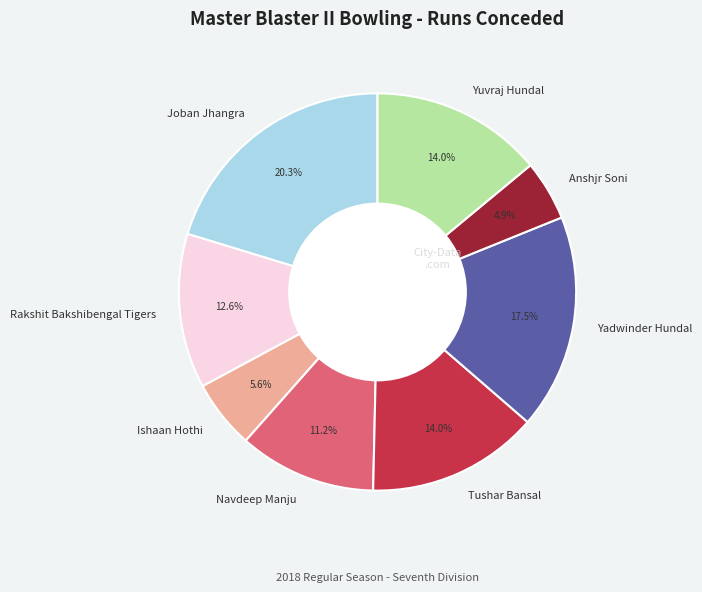

What percentage do Yuvraj Hundal and Yadwinder Hundal together represent?

31.5%